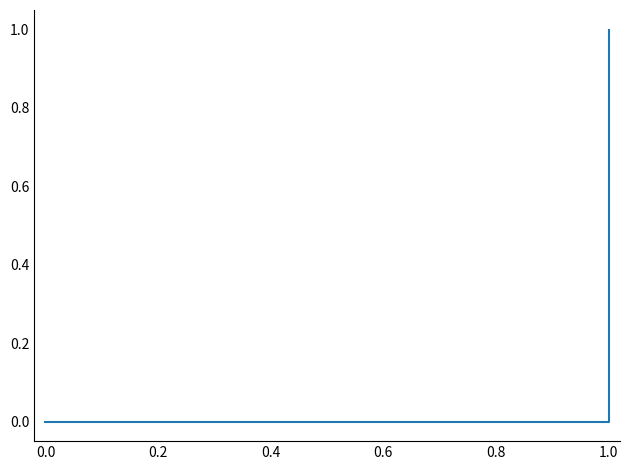

Count the number of data series in this chart.

1